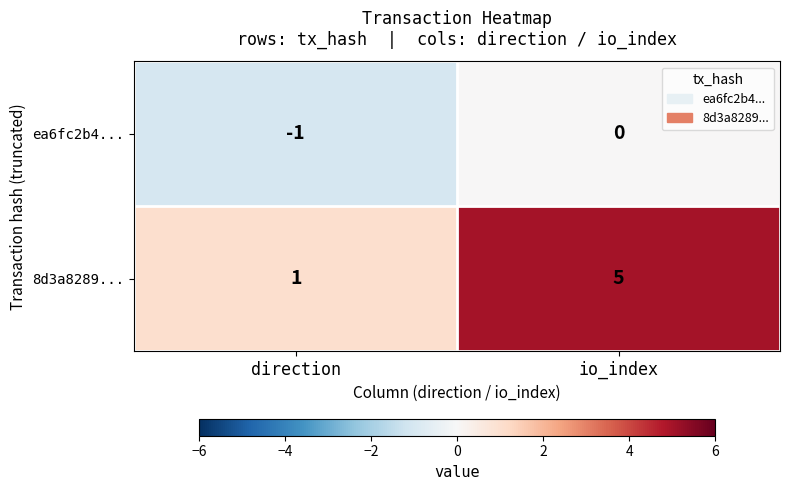

At which category does the chart reach its minimum across all series?

direction